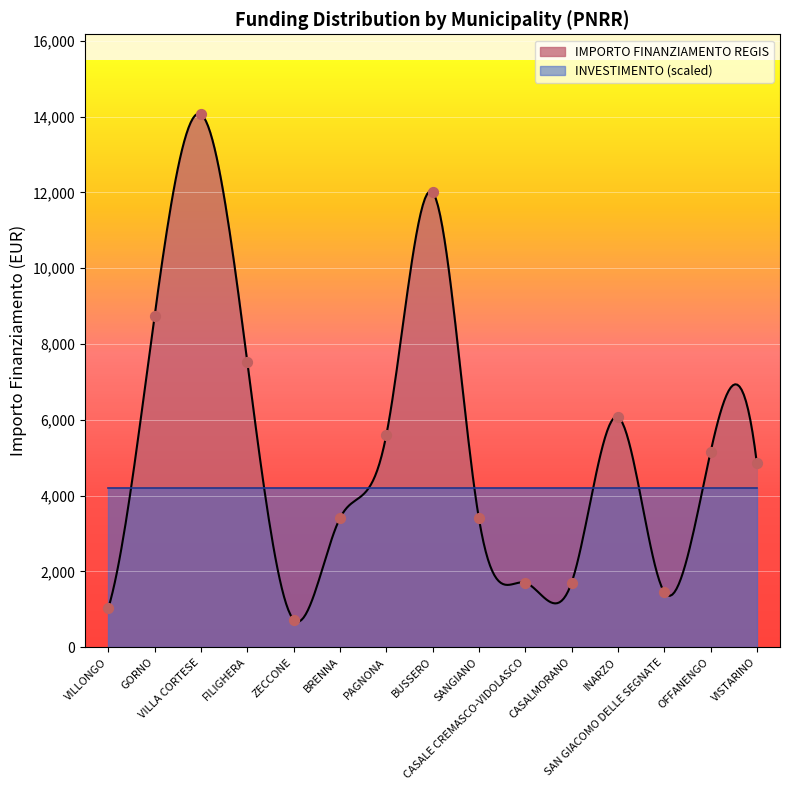

Which has a higher value, FILIGHERA or BRENNA?

FILIGHERA